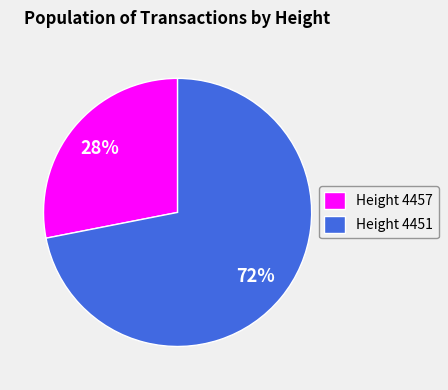

Does Height 4451 account for over 50% of the chart?

Yes